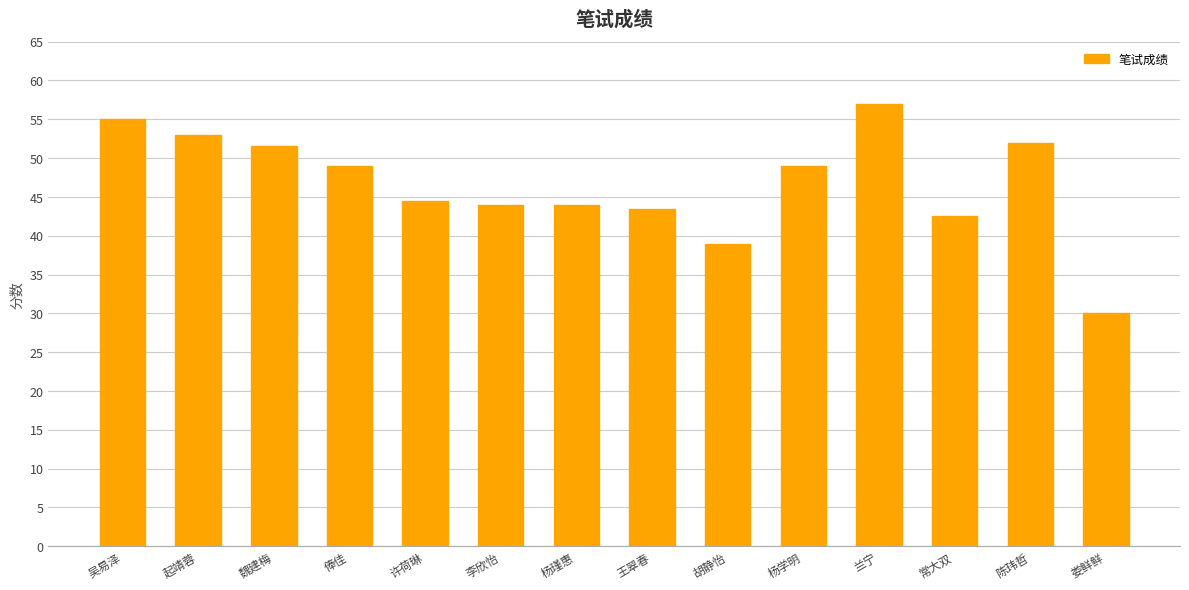

What is the change in value from 吴易泽 to 起靖蓉?

-2.0